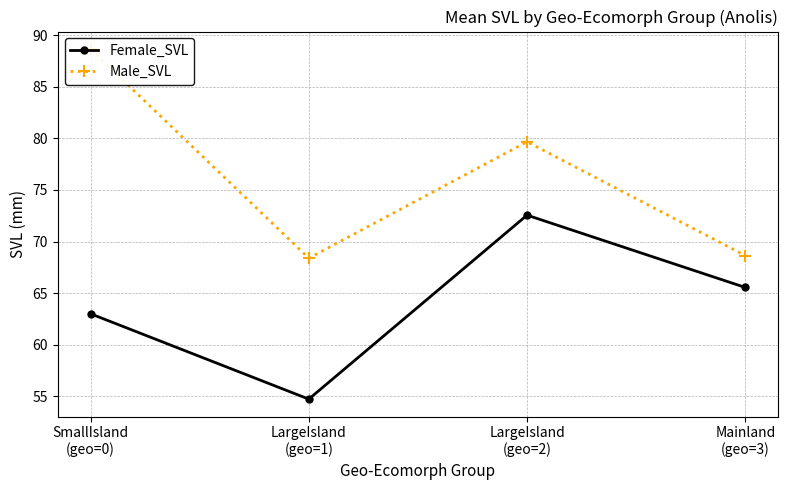

Does the chart have visible grid lines?

Yes